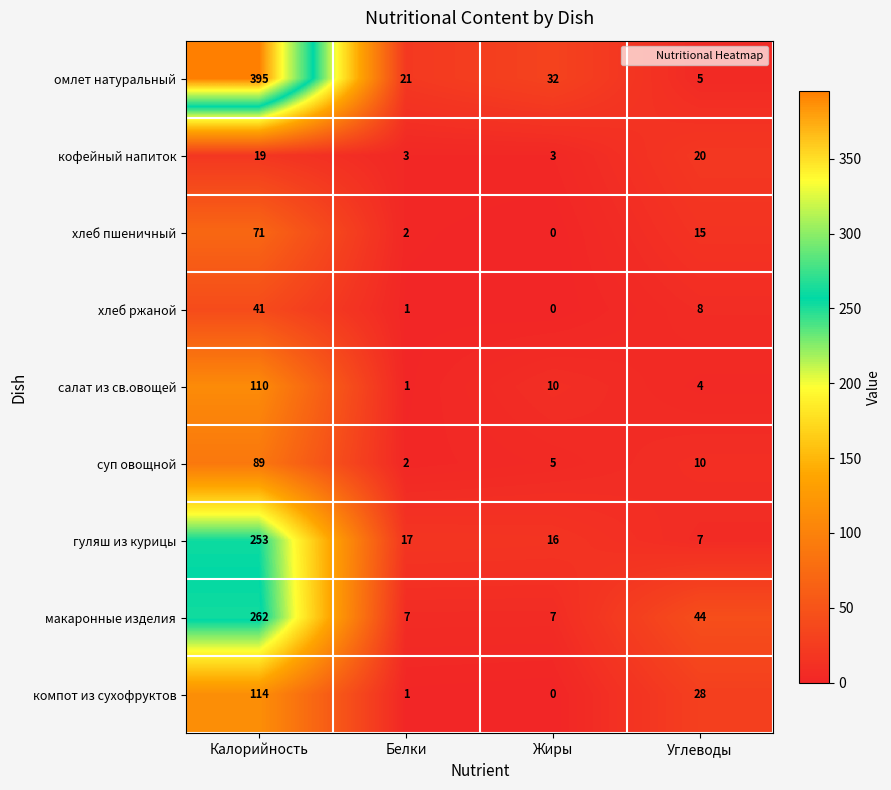

The кофейный напиток series shows 19 at Калорийность. True or false?

True